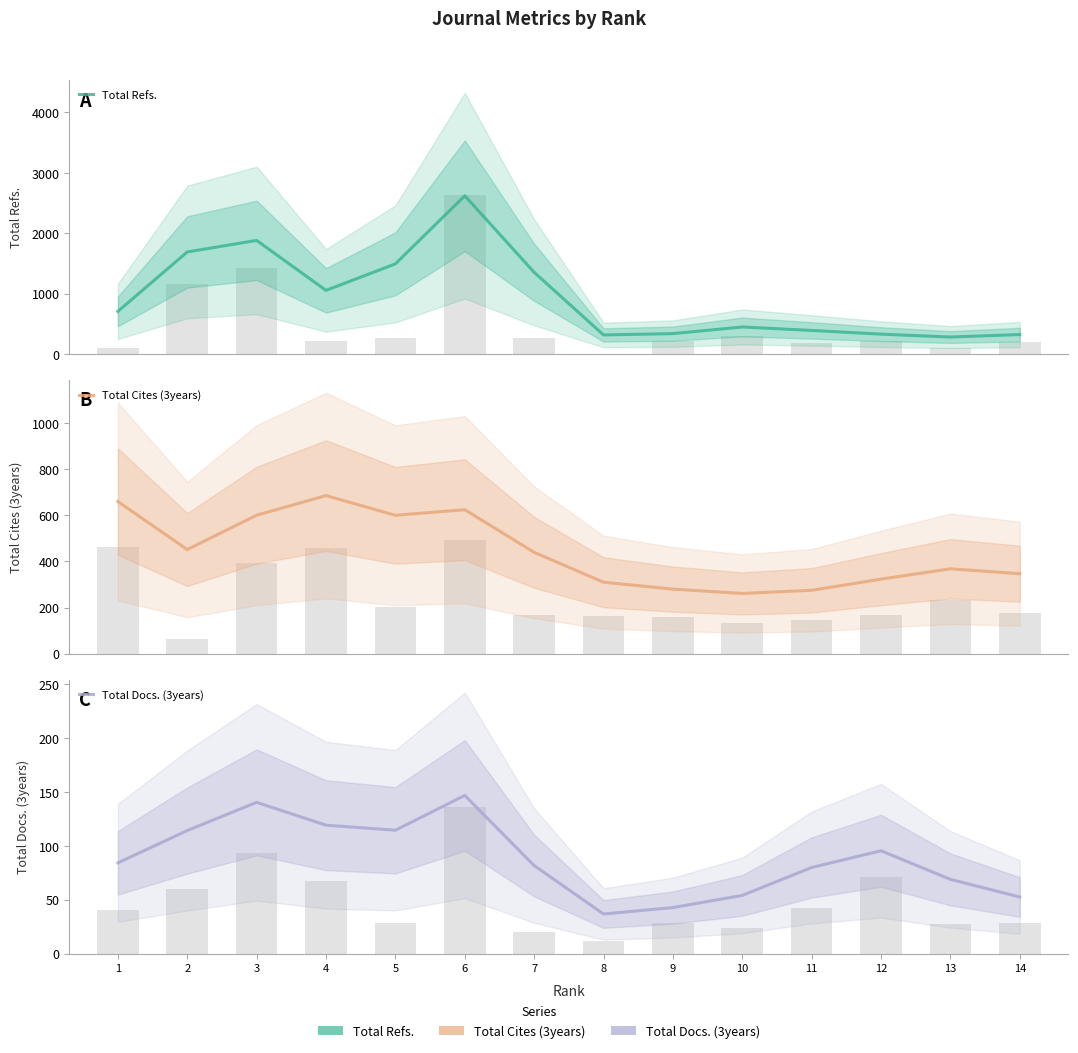

What is the average value of the Total Refs. series?

942.8